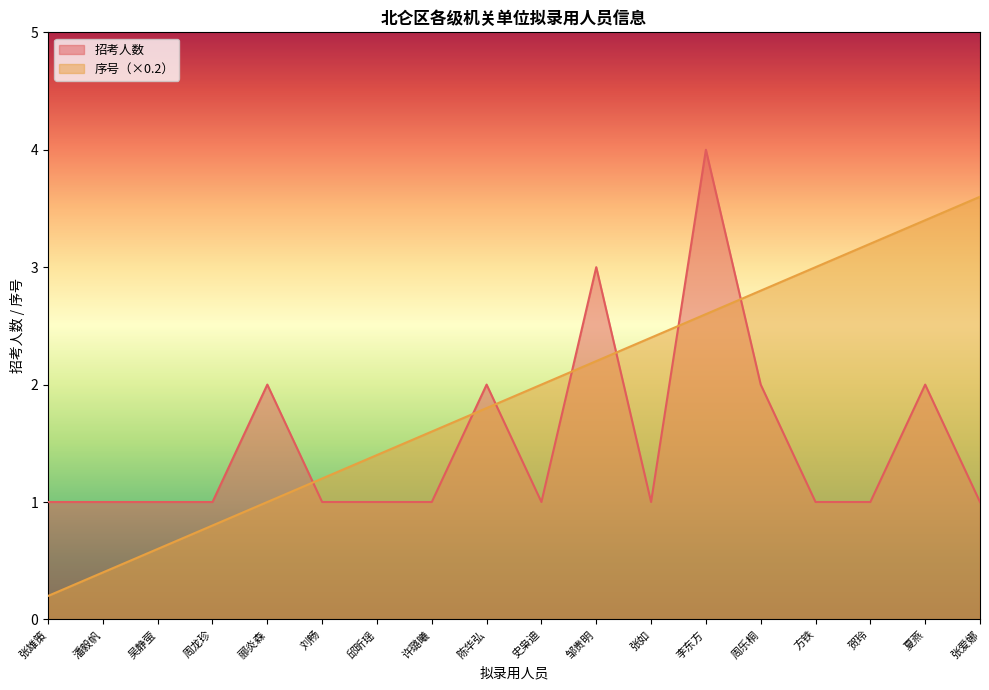

Reading left to right, list all the values displayed in this chart.

招考人数: 张雄策=1.0	潘毅帆=1.0	吴静萤=1.0	周龙珍=1.0	郦炎森=2.0	刘畅=1.0	邱昕瑶=1.0	许璐曦=1.0	陈华弘=2.0	史枭迪=1.0	邹贵明=3.0	张如=1.0	李东方=4.0	周乐桐=2.0	方铁=1.0	贺玲=1.0	夏燕=2.0	张爱娜=1.0
序号: 张雄策=0.2	潘毅帆=0.4	吴静萤=0.6	周龙珍=0.8	郦炎森=1.0	刘畅=1.2	邱昕瑶=1.4	许璐曦=1.6	陈华弘=1.8	史枭迪=2.0	邹贵明=2.2	张如=2.4	李东方=2.6	周乐桐=2.8	方铁=3.0	贺玲=3.2	夏燕=3.4	张爱娜=3.6